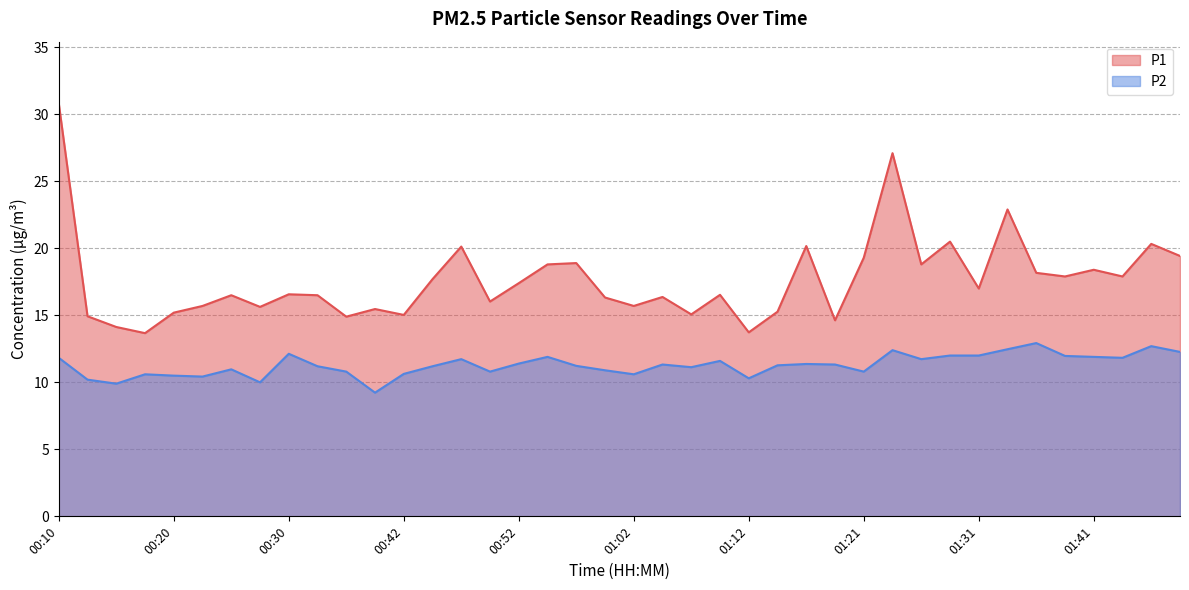

At which label is P2 closest to 11?

00:25